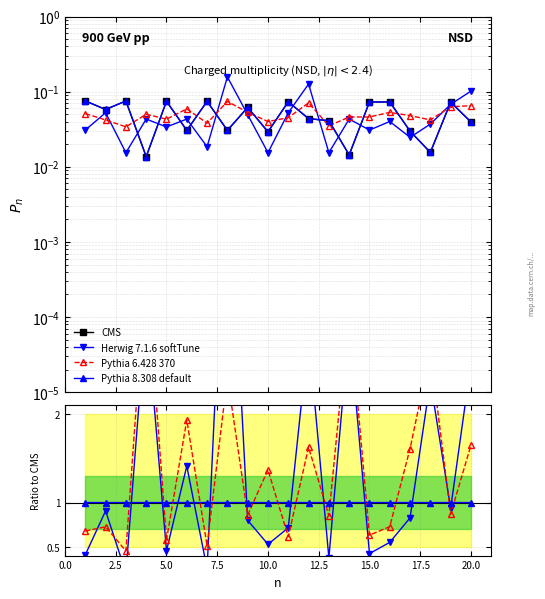

The Pythia 6.428 370 series shows 1.2 at 18. True or false?

False